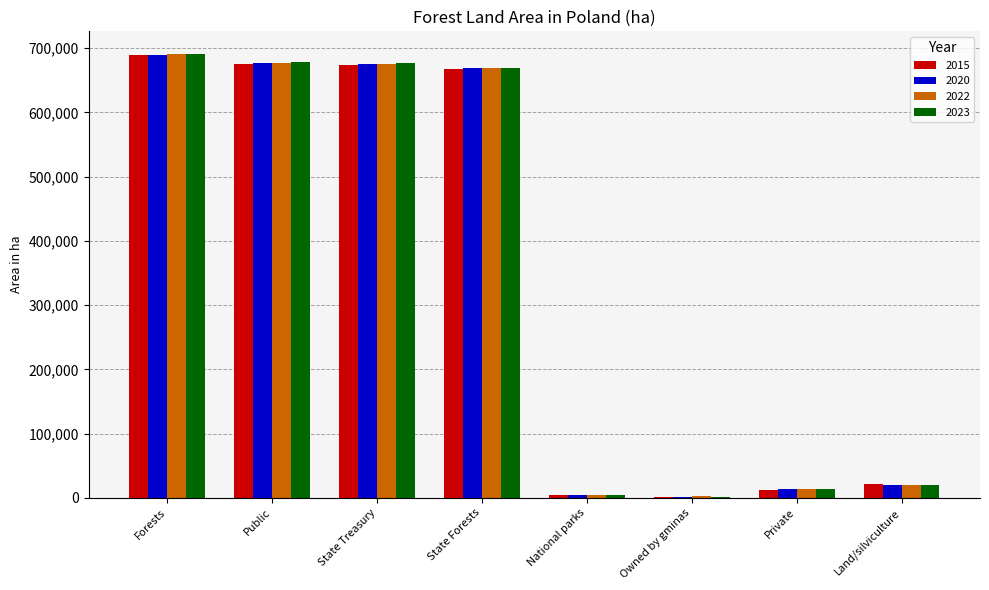

What is the sum of all 2023 values?

2755627.0